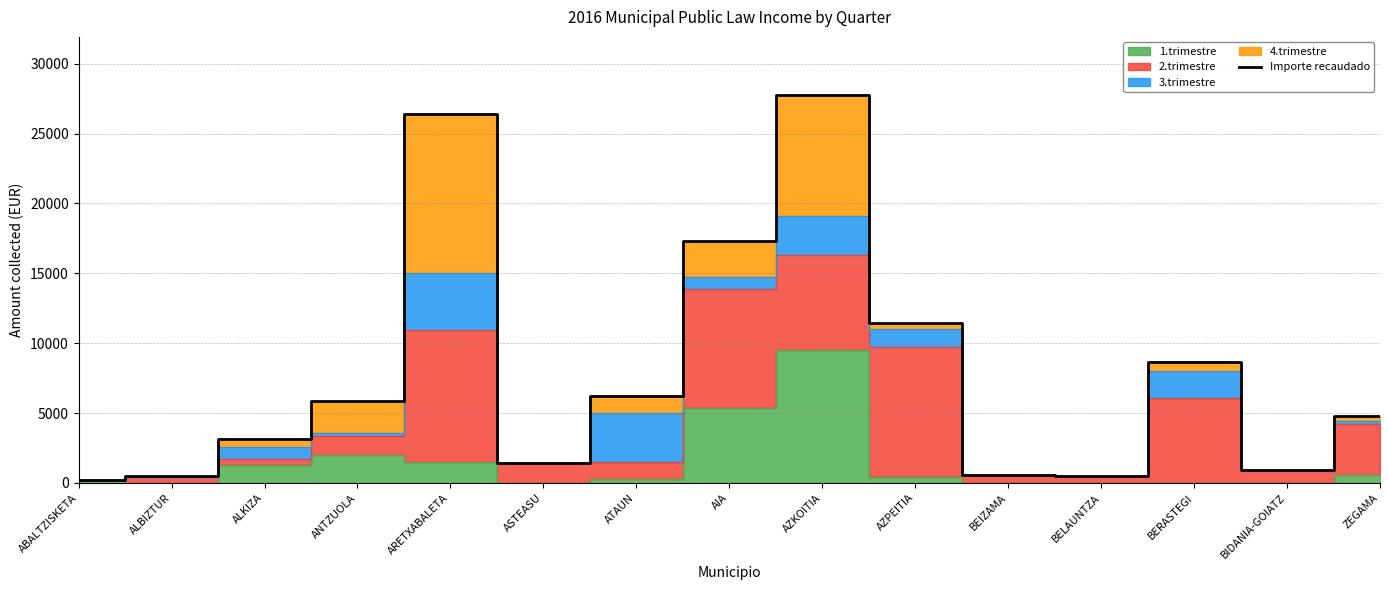

What is the maximum value shown in the chart?

27757.4